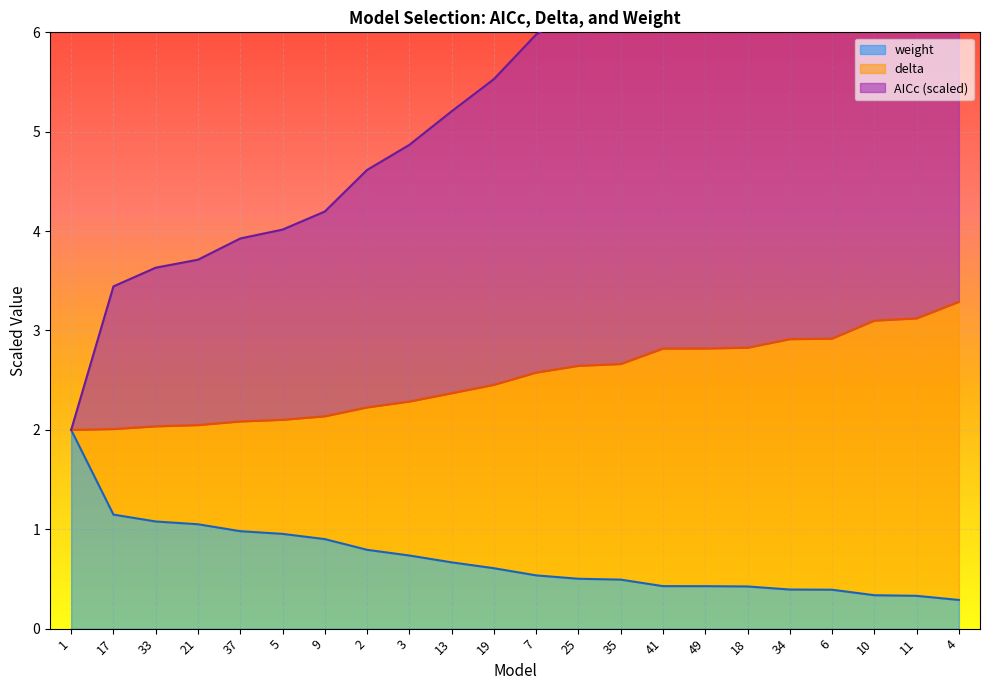

How many values in the AICc series exceed 5?

13